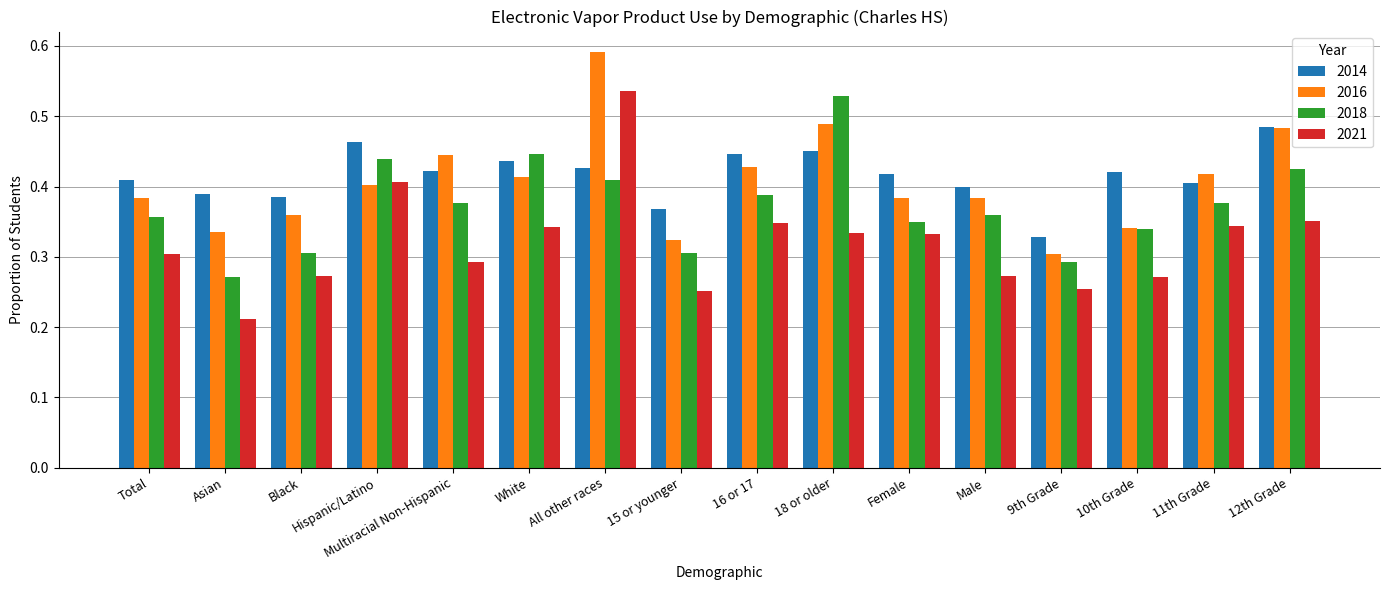

Which category has the highest value in the 2016 series?

All other races